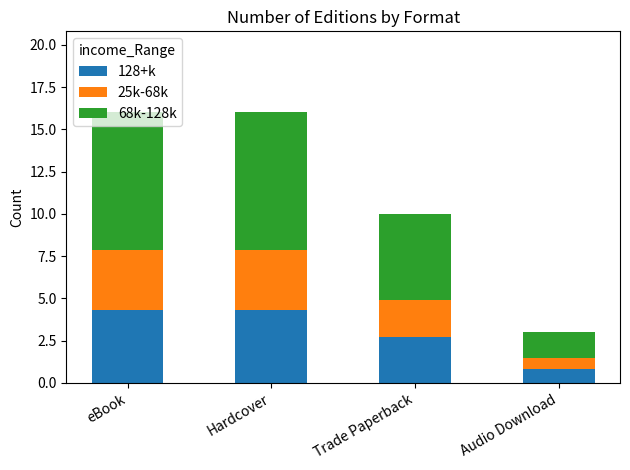

What is the total value across all series at Audio Download?

3.0